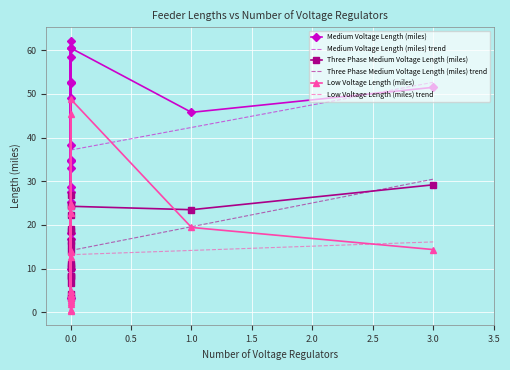

Read the Low Voltage Length (miles) value at 0.

3.6